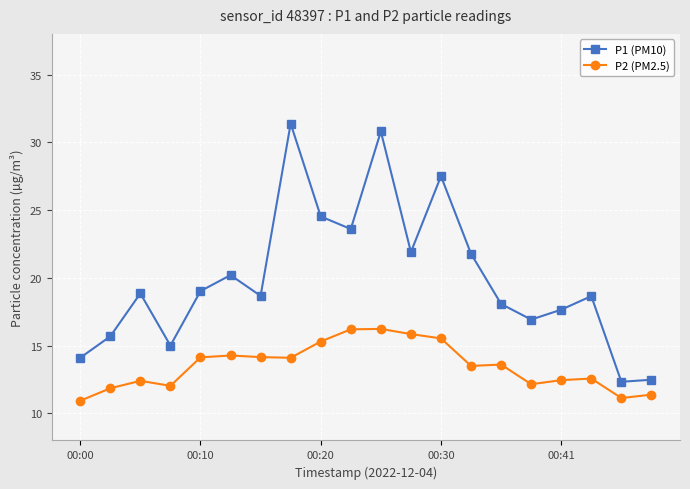

Which series has the largest range (max minus min)?

P1 (PM10)